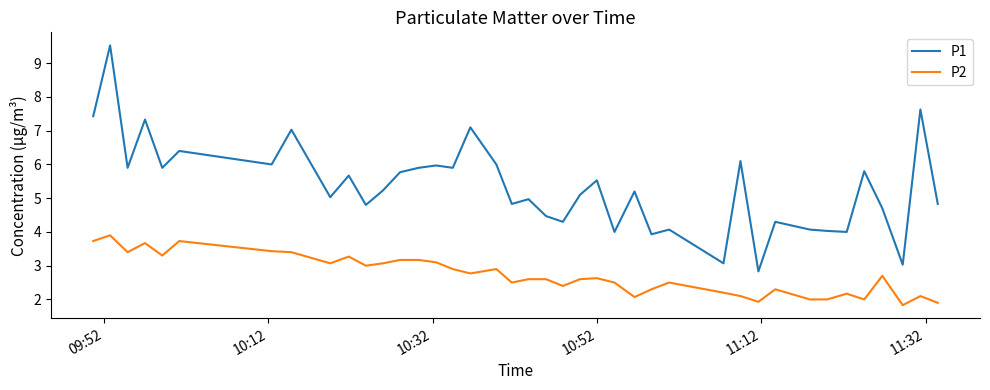

Which series has the largest total across all categories?

P1